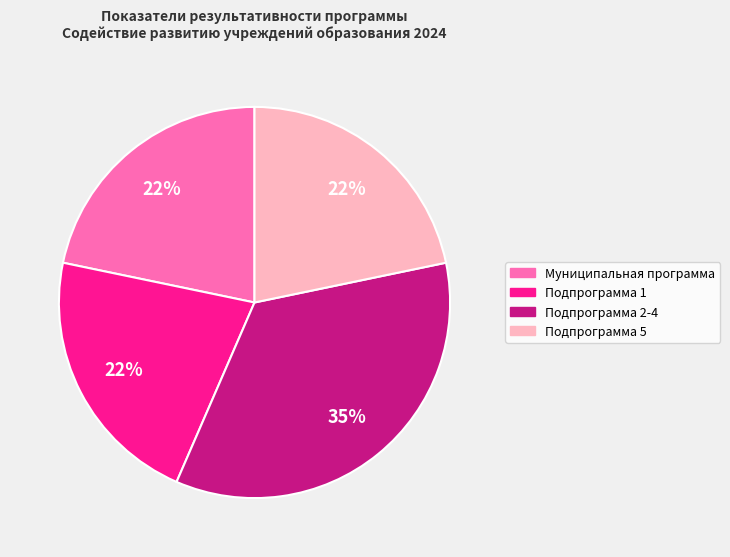

What is the ratio of the value at Подпрограмма 1 to the value at Муниципальная программа?

1.0